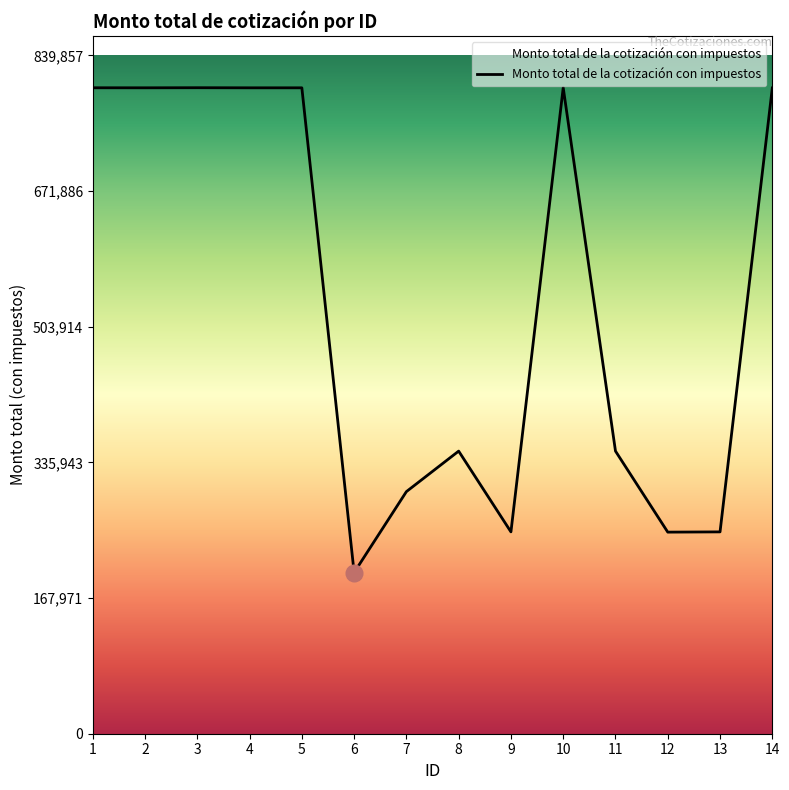

The chart shows a value of 199543.6 at 6. True or false?

True